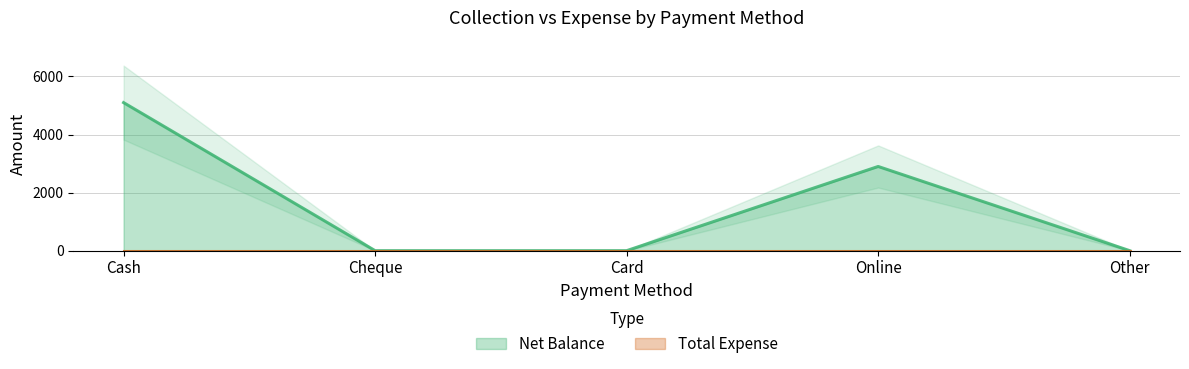

What position from the right is Card?

3